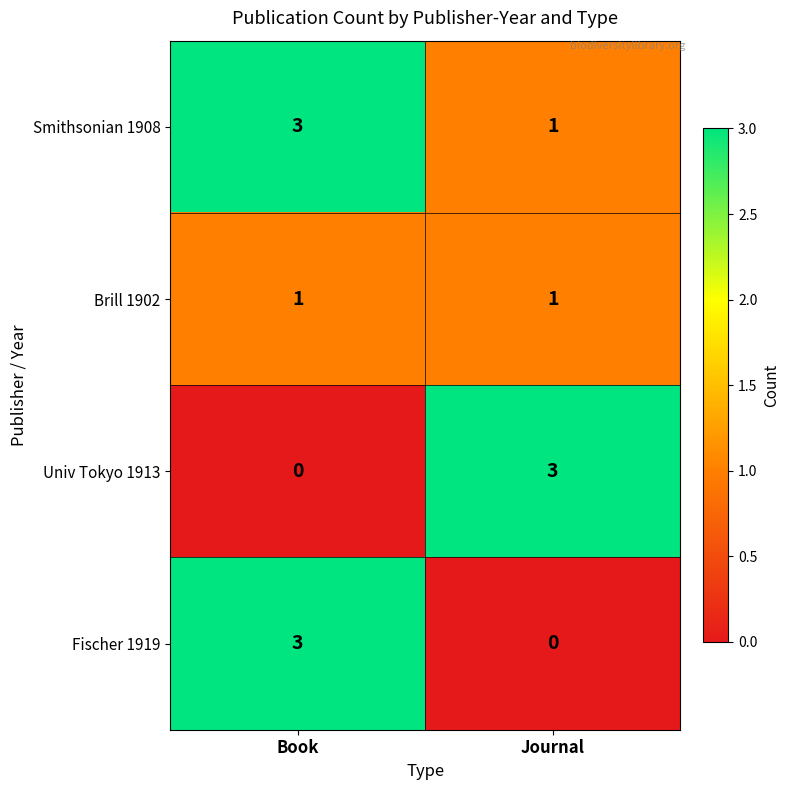

Rank the categories by Univ Tokyo 1913 value from lowest to highest.

Book, Journal